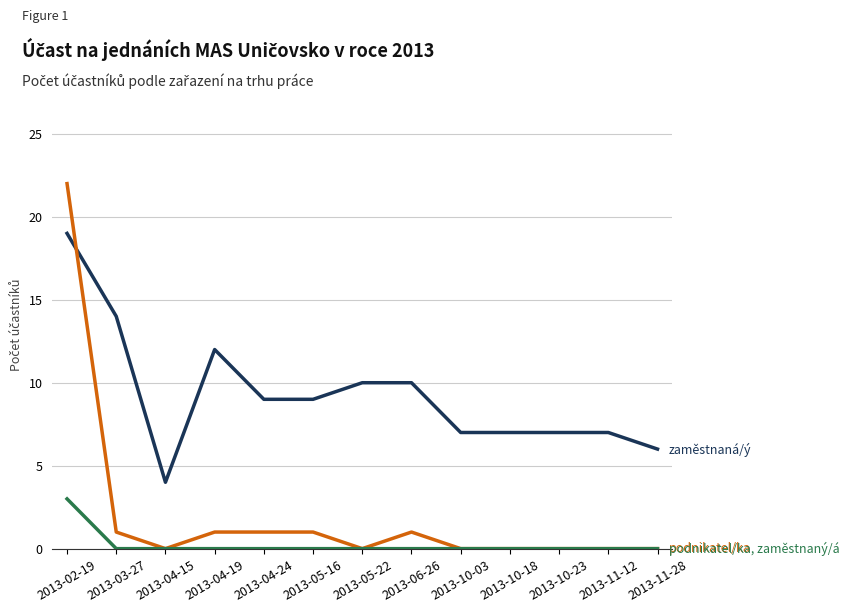

What position from the left is 2013-05-22?

7